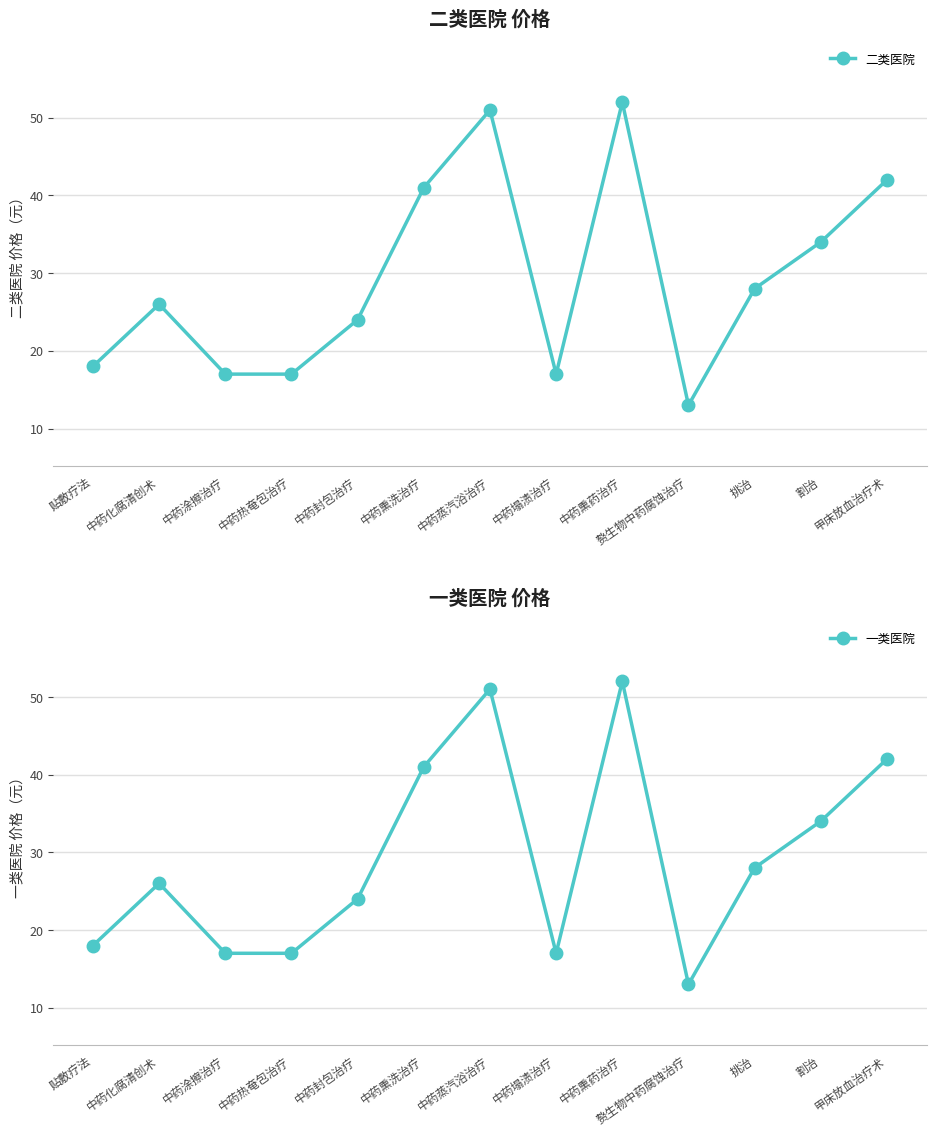

Is the value of 二类医院 at 中药封包治疗 greater than the value of 一类医院 at 赘生物中药腐蚀治疗?

Yes